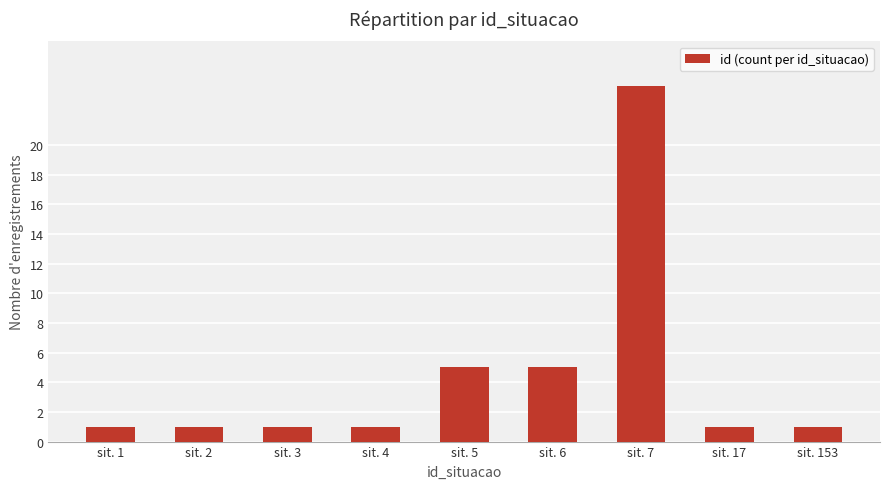

Are the bars horizontal?

No